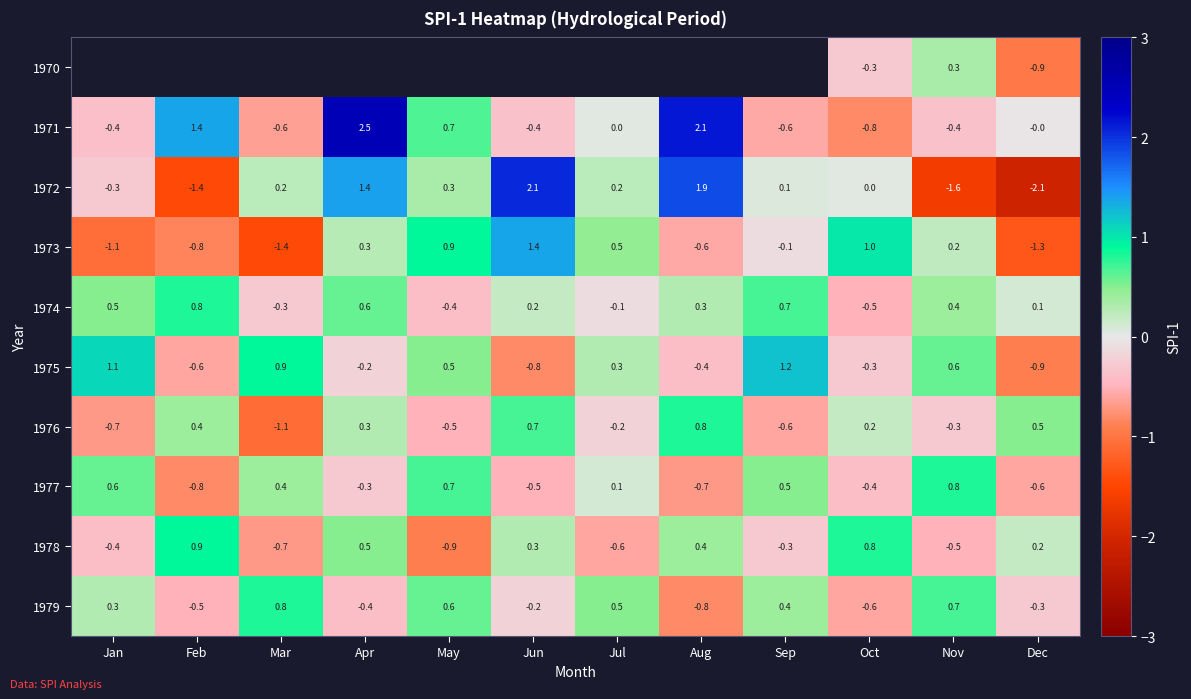

The value of 1977 at Jun is -0.5. True or false?

True